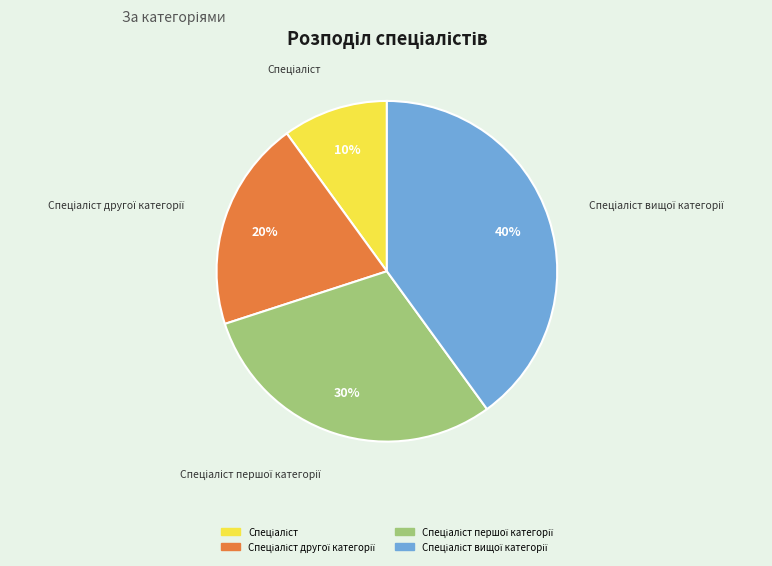

To the nearest percent, what is the average slice percentage?

25%